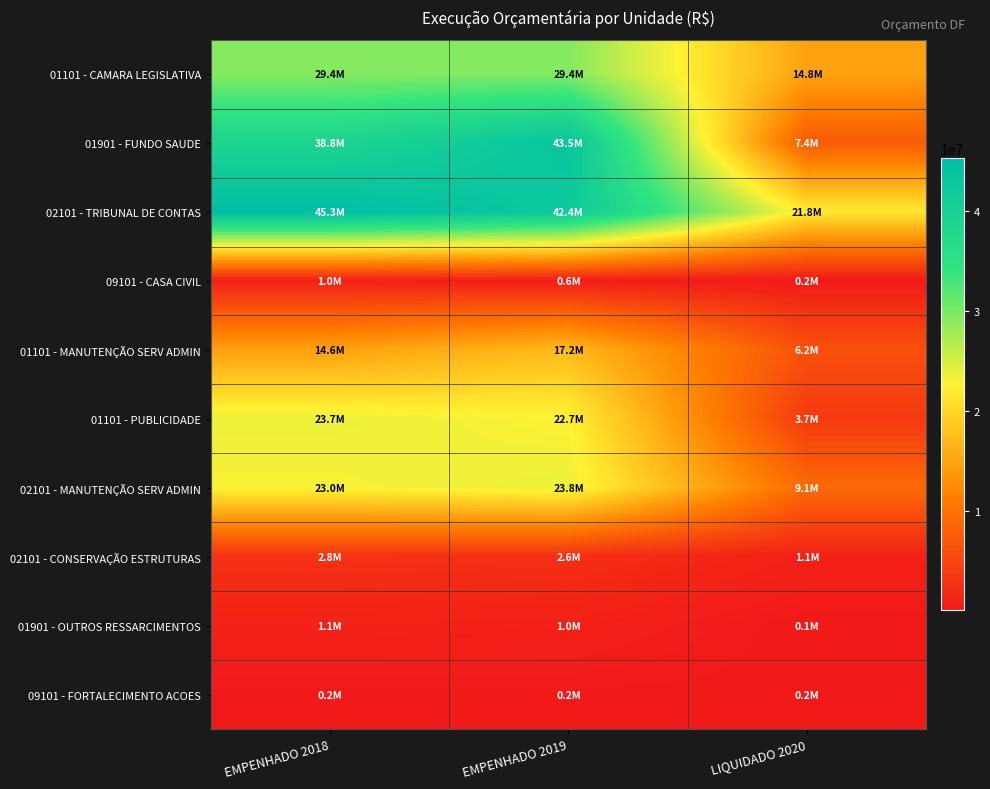

Which has a higher value, EMPENHADO 2018 or LIQUIDADO 2020?

EMPENHADO 2018